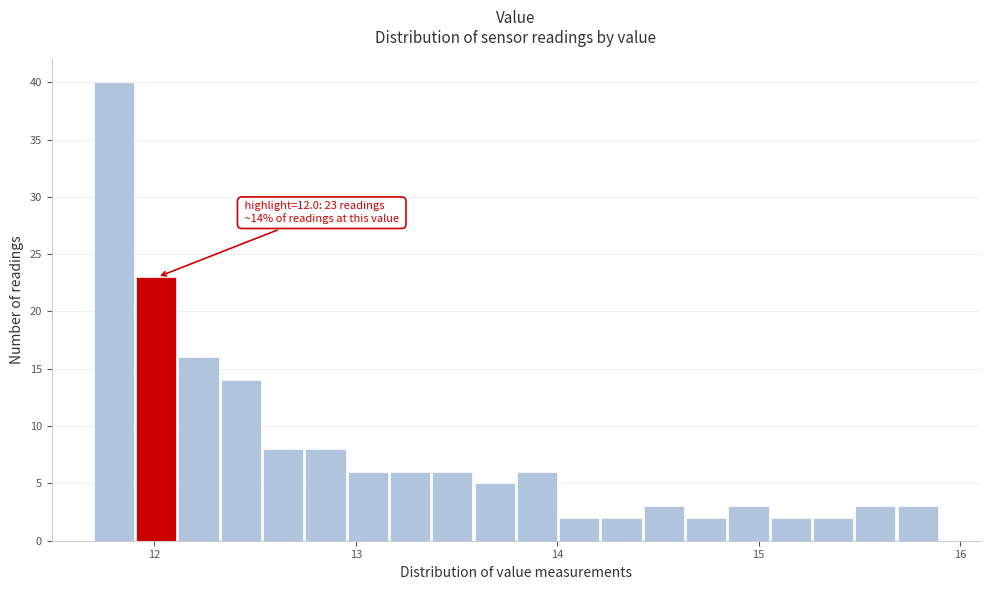

Read against the x-axis, roughly where is the centre of the tallest bar?

11.8